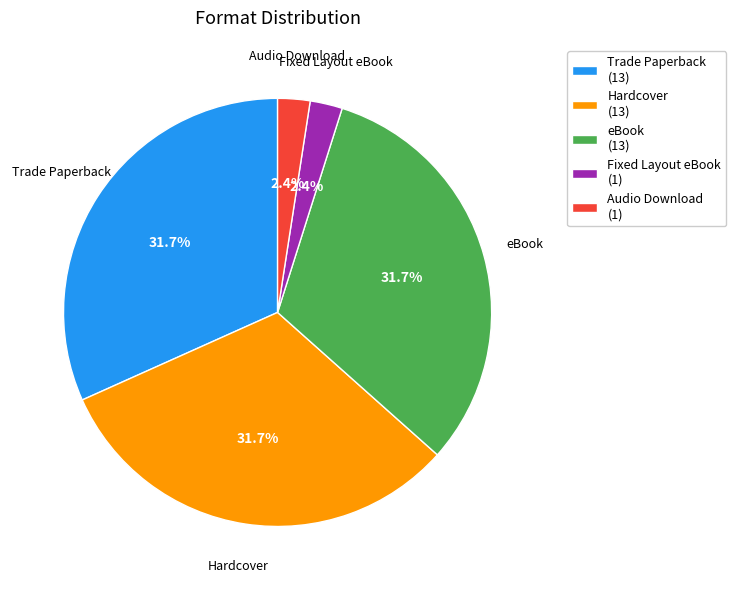

Does eBook represent more than half of the total?

No